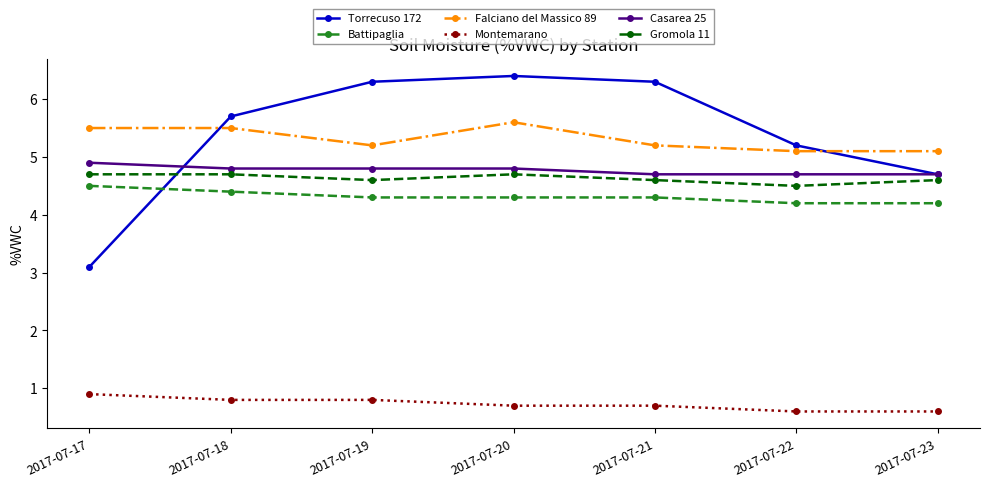

How many lines are shown in the chart?

6